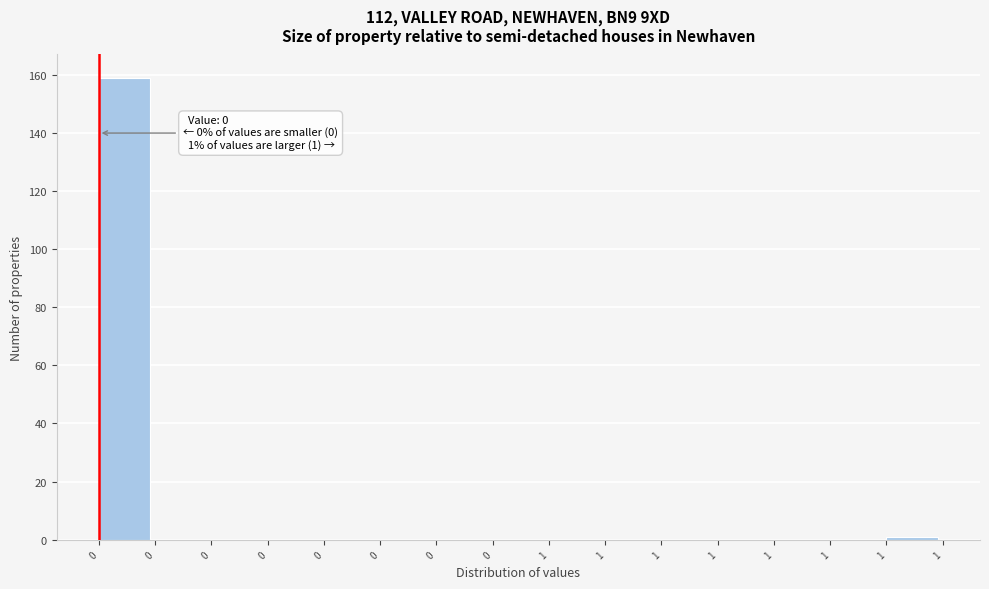

How many categories are shown in the chart?

15